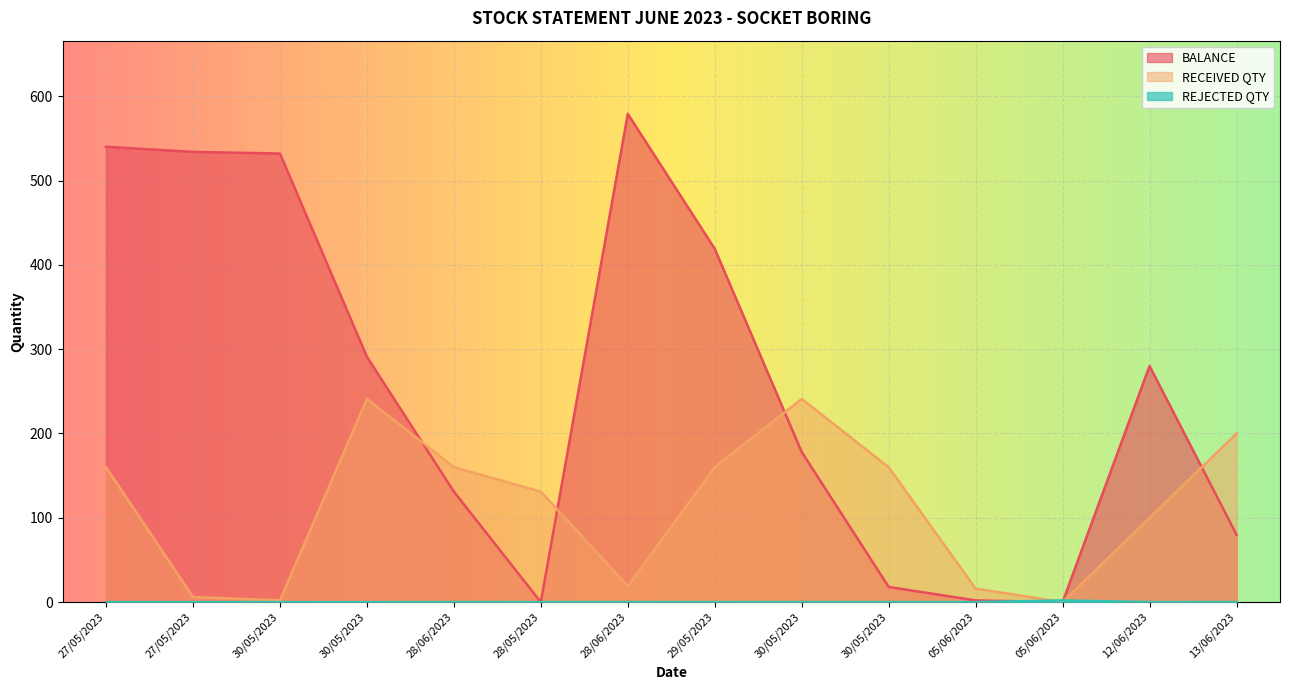

Between 12/06/2023 and 27/05/2023, which is larger?

27/05/2023